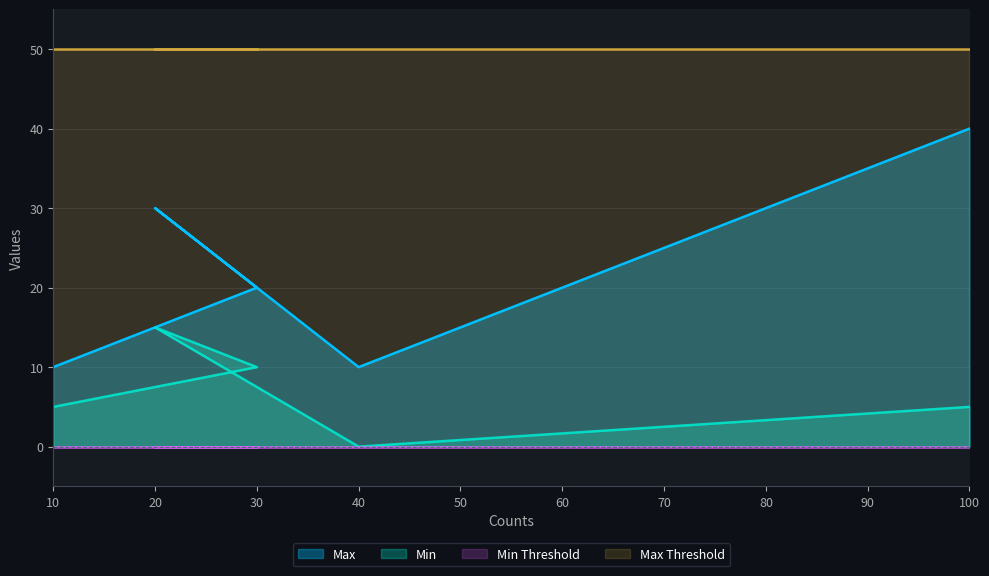

Which series has the largest total across all categories?

Max Threshold